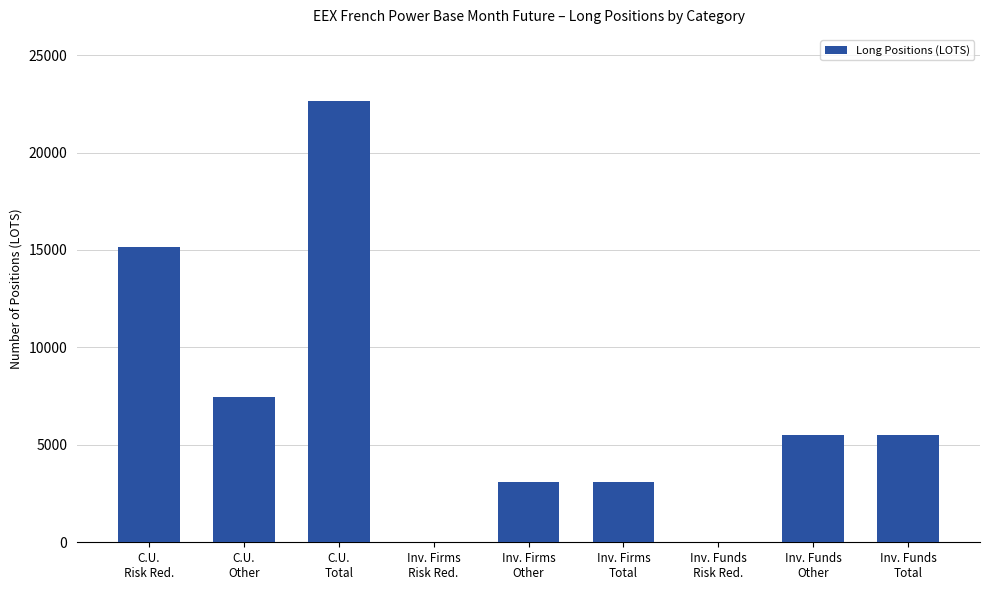

What is the greatest value displayed?

22642.5